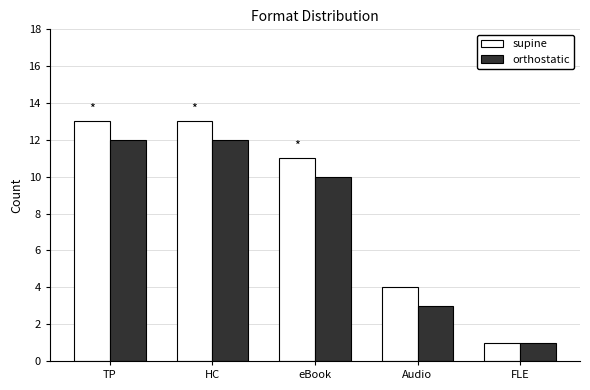

The value of orthostatic at HC is 4. True or false?

False